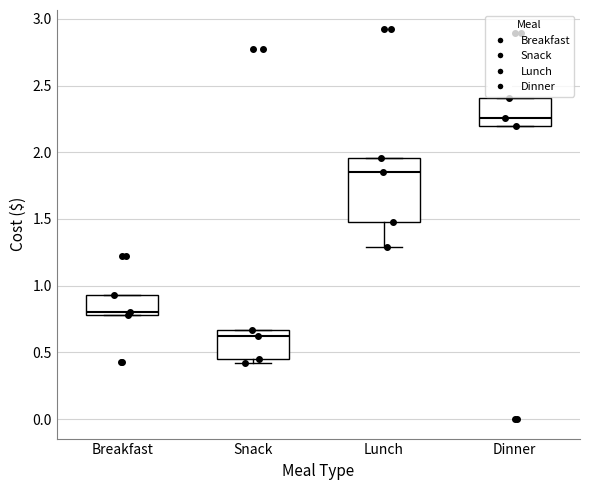

Reading left to right, read every box against the y-axis: the position of its median line, the range the box covers, and the ends of its whiskers. The values are not printed on the chart, so give them approximately, as read against the axis.

Breakfast: median 0.80 (just above the box's lower edge), box 0.80 to 0.95, whiskers 0.80 to 0.95
Snack: median 0.60, box 0.45 to 0.65, whiskers 0.40 to 0.65
Lunch: median 1.85, box 1.50 to 1.95, whiskers 1.30 to 1.95
Dinner: median 2.25, box 2.20 to 2.40, whiskers 2.20 to 2.40